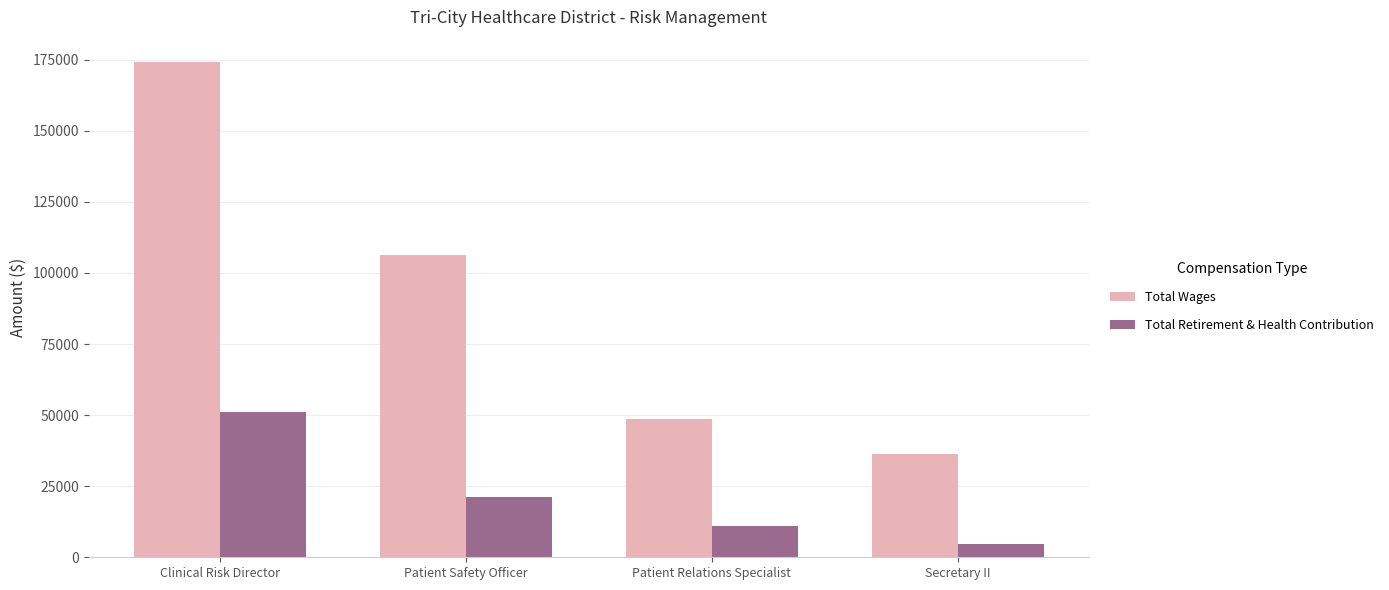

How many Total Retirement & Health Contribution values are between 10870 and 51106?

3